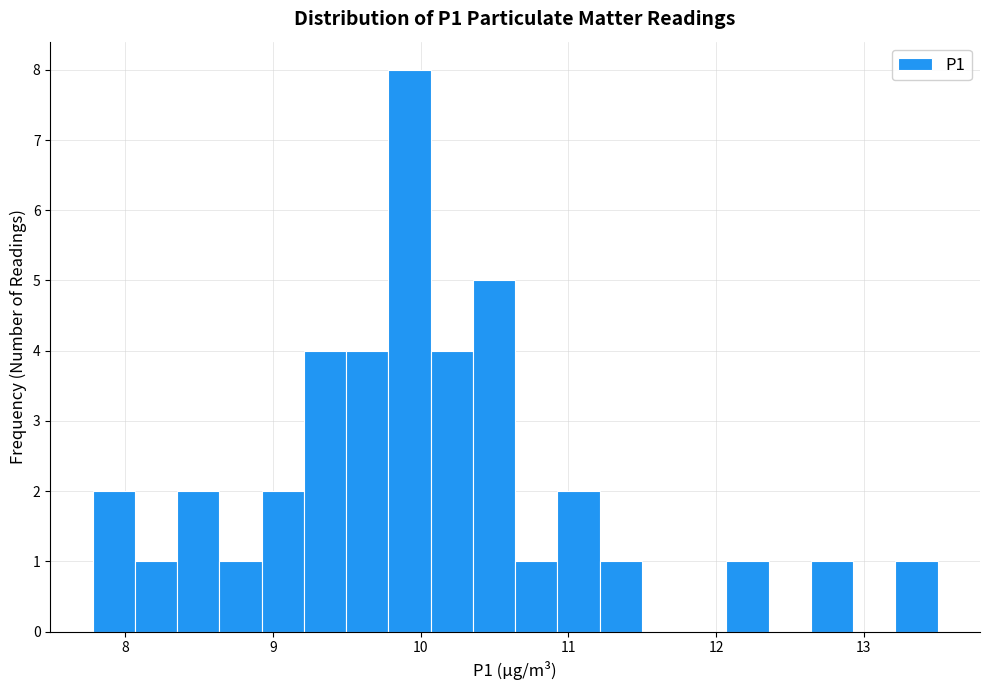

Around what value on the x-axis is the tallest bar? Give the approximate position of its centre, as read against the axis.

9.9